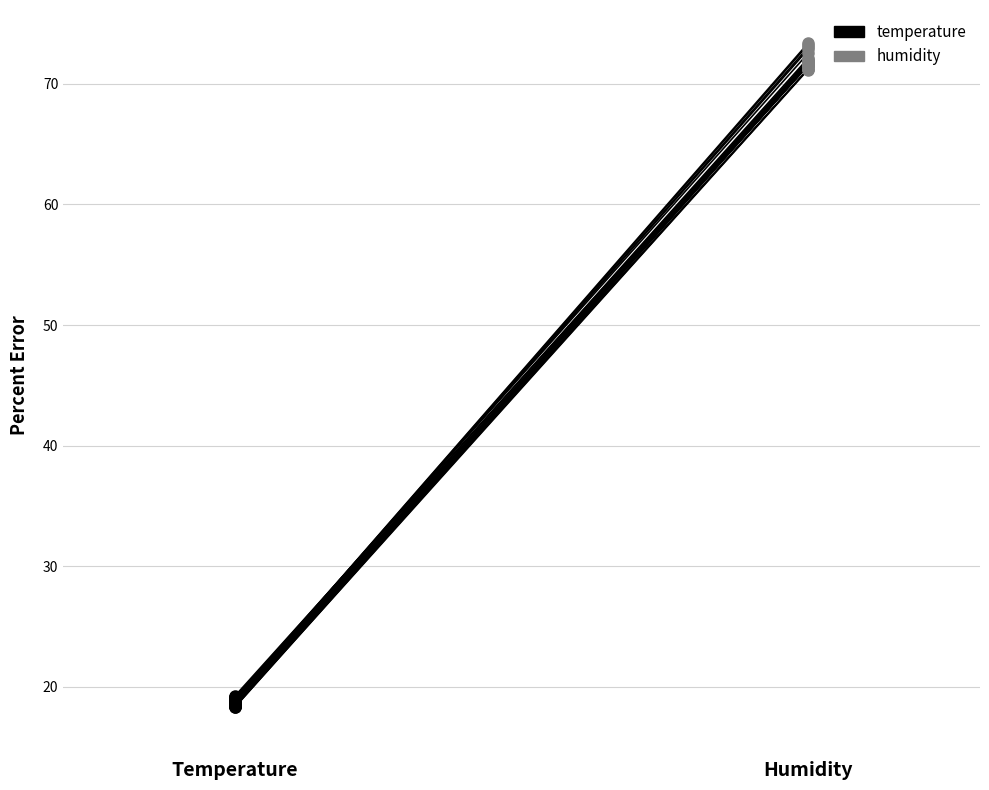

True or false: temperature and humidity cross at least once.

False